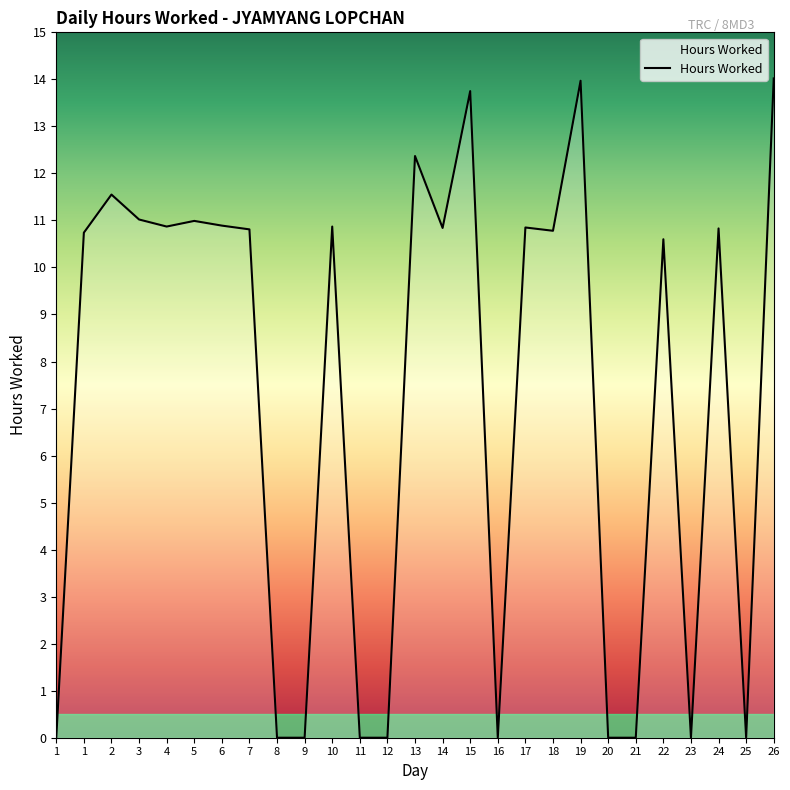

True or false: the data shows -6.3 at 20.

False